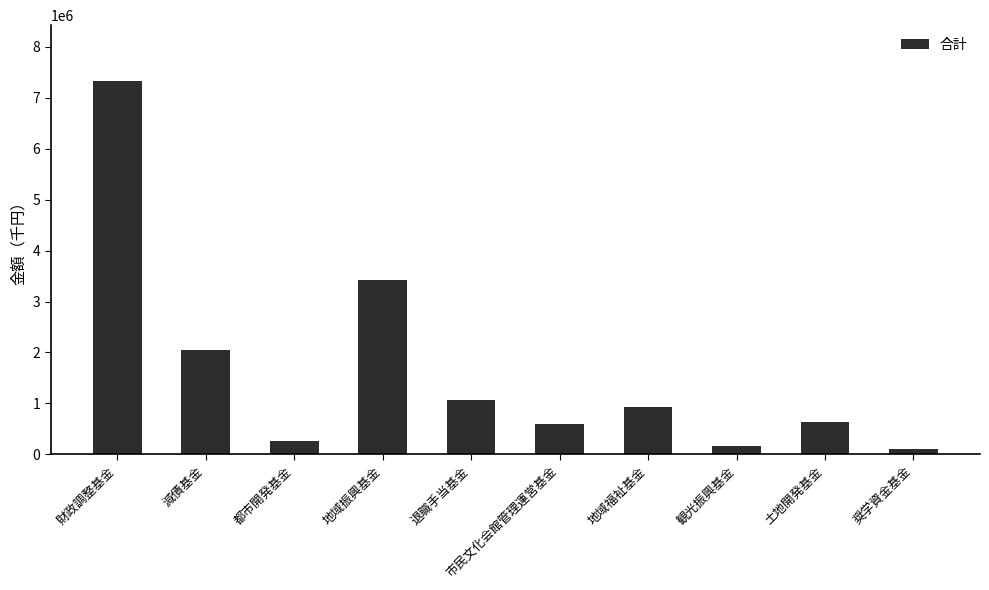

How many data points are less than 930230?

5